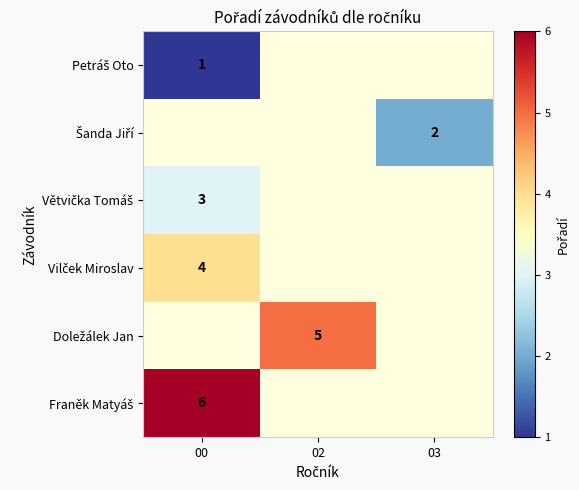

At which label does Větvička Tomáš reach its minimum?

00